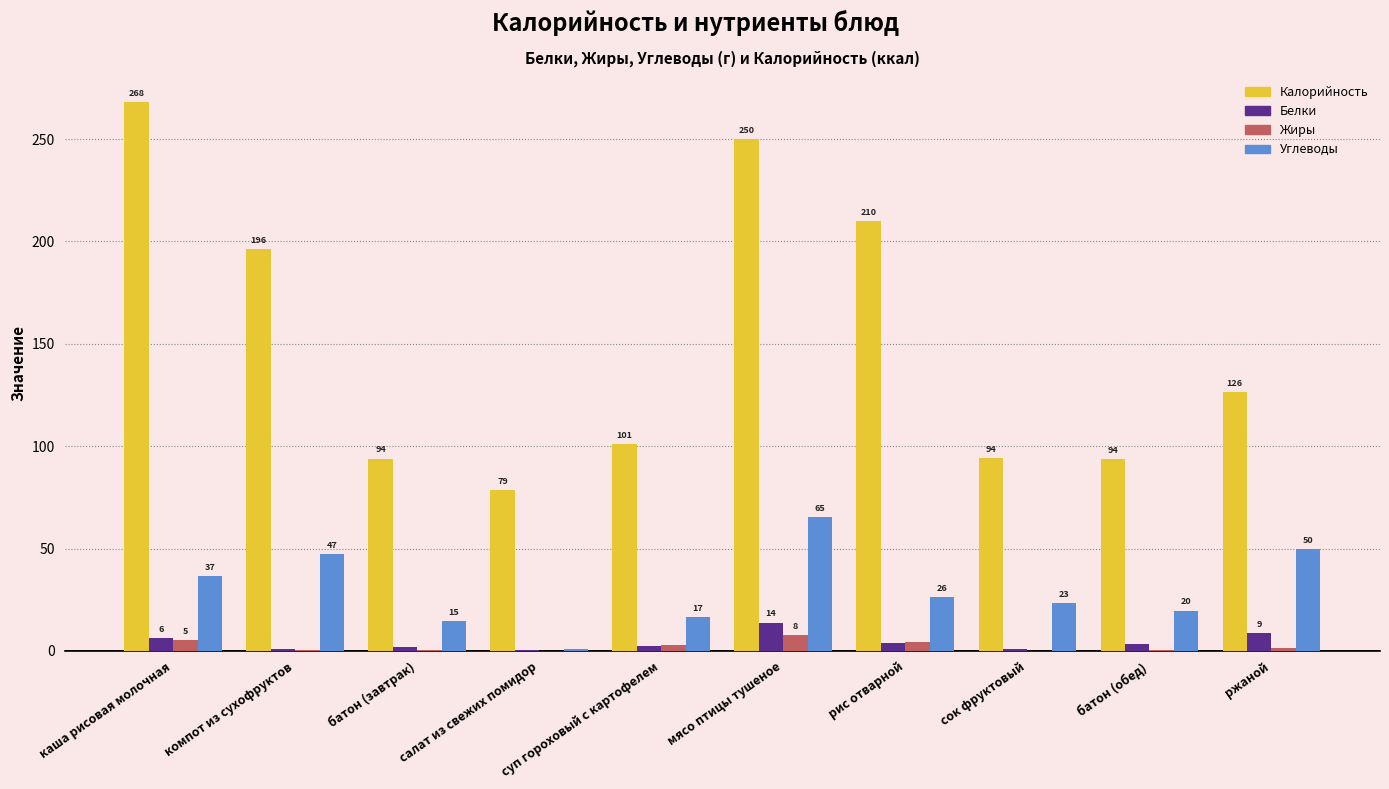

How many distinct data groups are displayed?

4